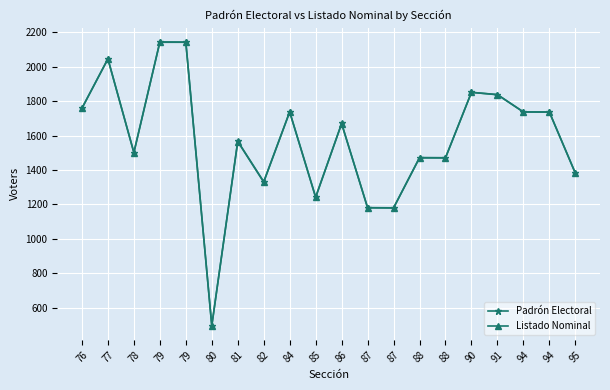

Which series has the largest total across all categories?

Padrón Electoral